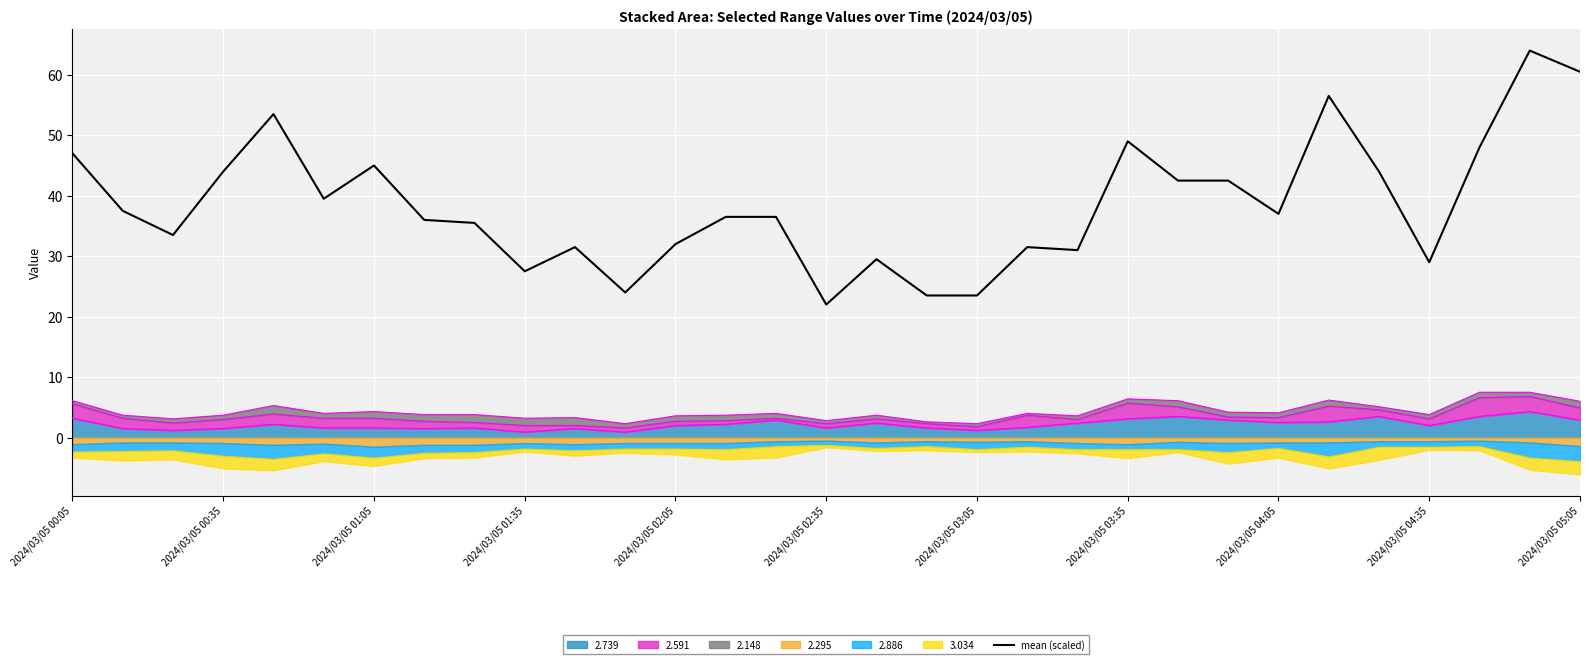

Approximately how many times larger is the value at 2024/03/05 00:05 compared to 2024/03/05 00:35?

1.3